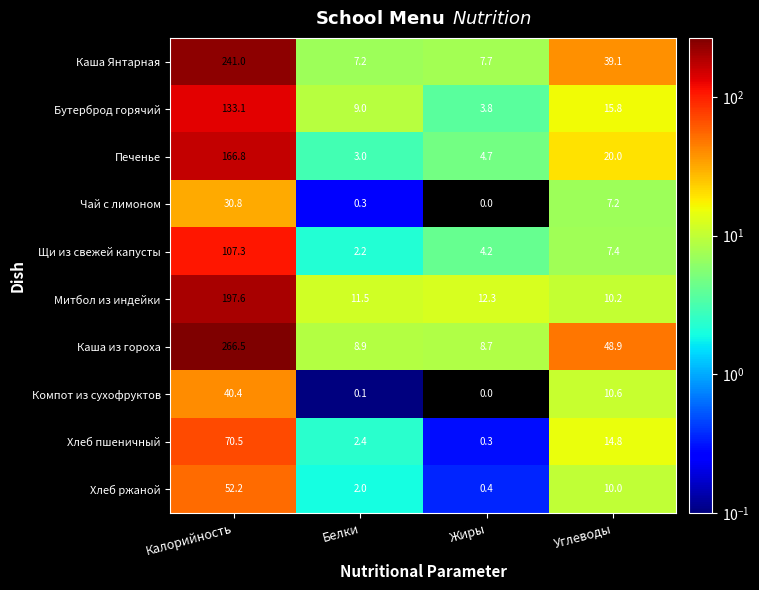

Count the number of categories in the chart.

4